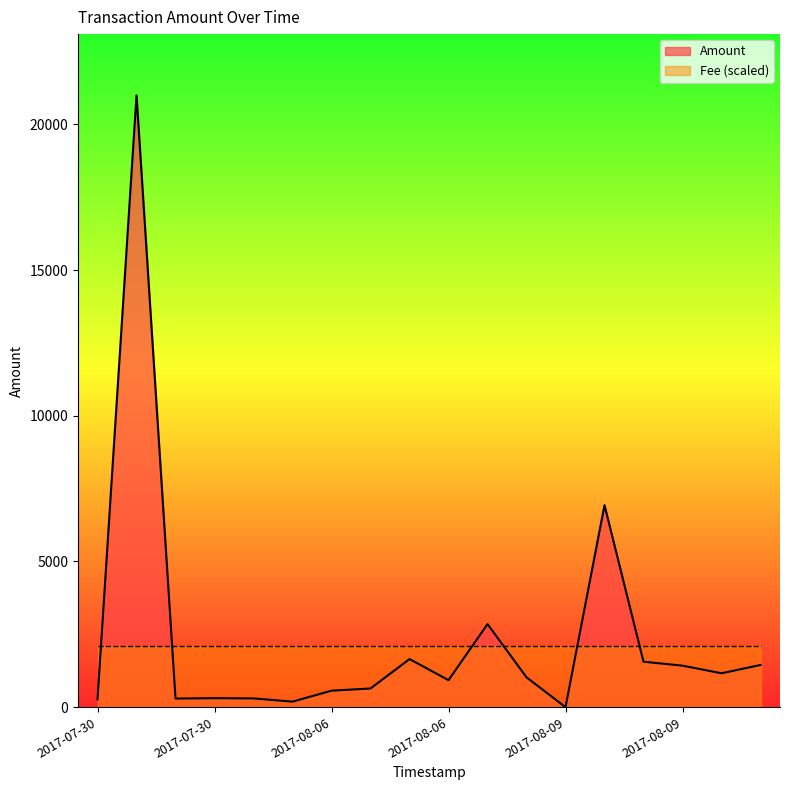

Reading left to right, transcribe all the data shown in this chart.

270	21000	295	307	300	189	565	641	1650	927	2850	1023	0	6933	1560	1424	1163	1448